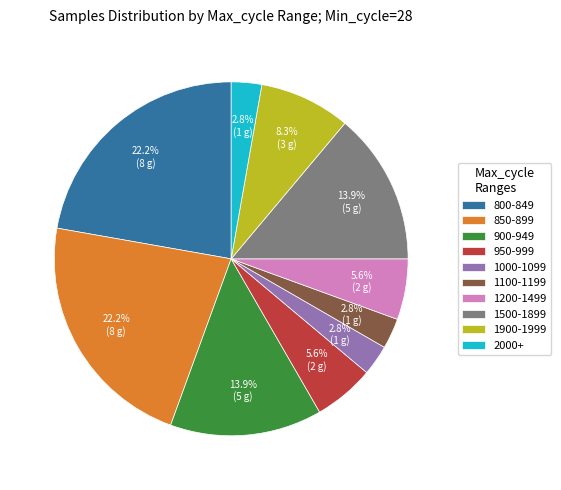

What is the ratio of the value at 1900-1999 to the value at 1100-1199?

3.0